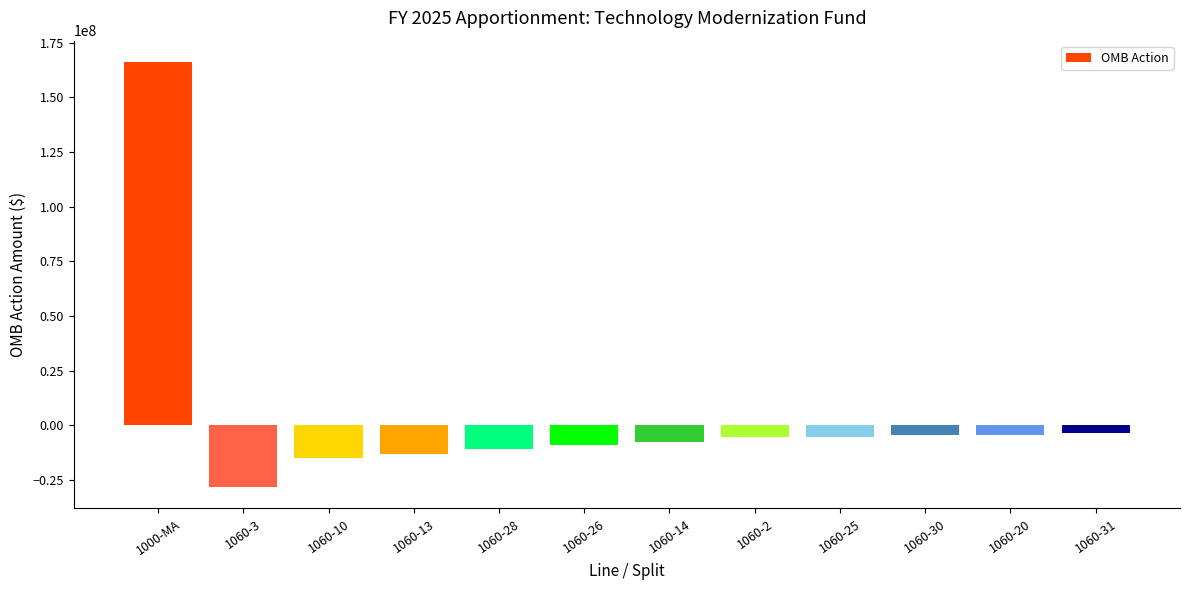

Are the bars grouped side by side (vs. stacked)?

No